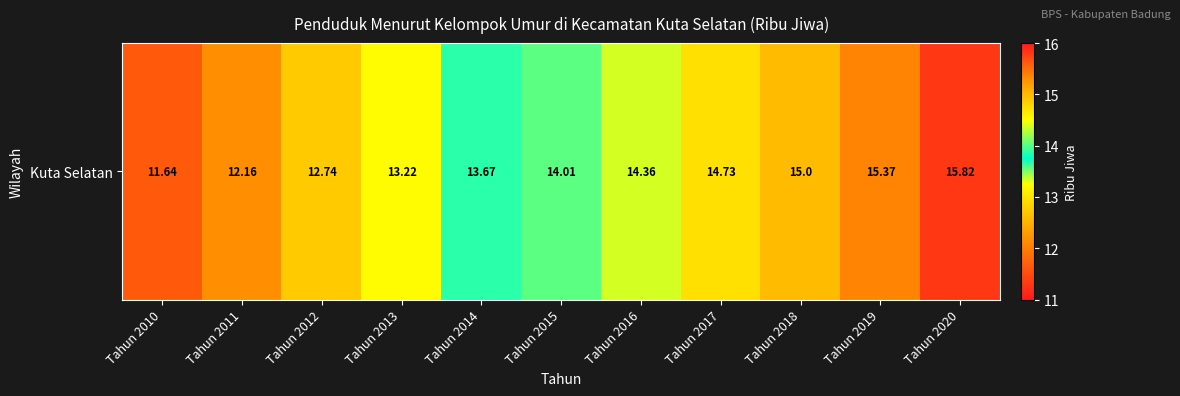

Reading left to right, extract all data points from this chart.

Tahun 2010=11.6	Tahun 2011=12.2	Tahun 2012=12.7	Tahun 2013=13.2	Tahun 2014=13.7	Tahun 2015=14.0	Tahun 2016=14.4	Tahun 2017=14.7	Tahun 2018=15.0	Tahun 2019=15.4	Tahun 2020=15.8